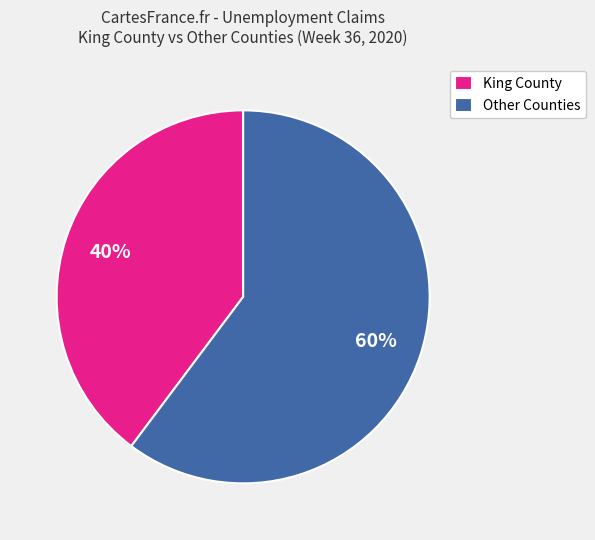

Is the sum of King County and Other Counties greater than half?

Yes